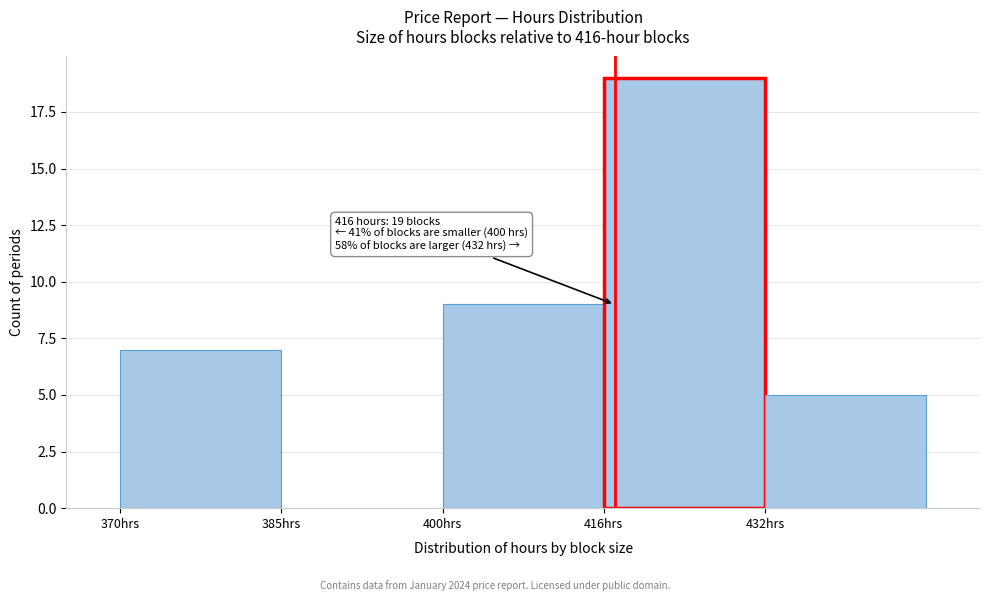

Reading right to left, transcribe all the data shown in this chart.

432hrs=5	416hrs=19	400hrs=9	385hrs=0	370hrs=7